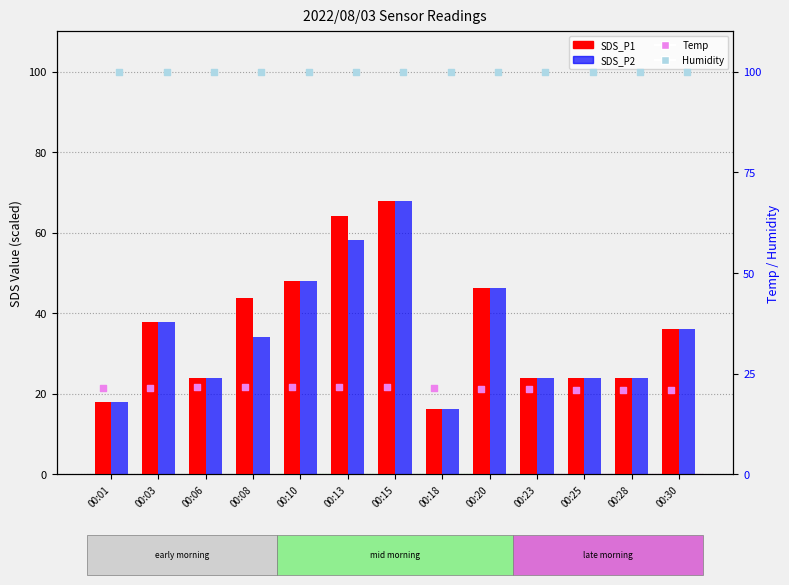

Which series contains the lowest Y value?

SDS_P1